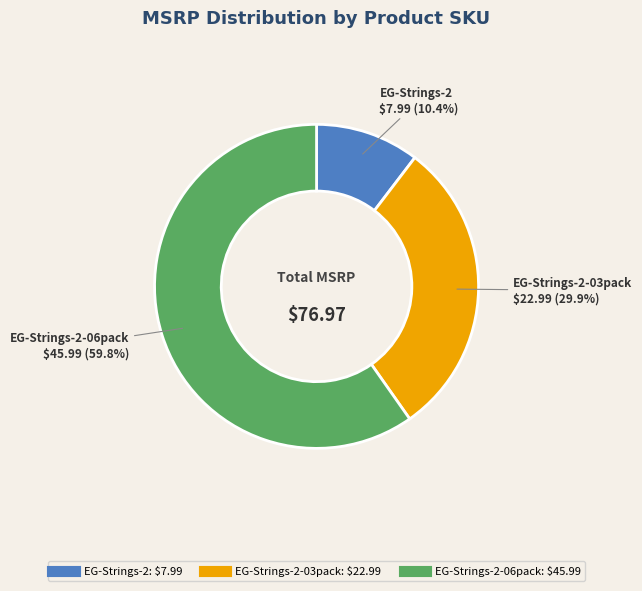

Is there any slice that represents more than half of the pie?

Yes